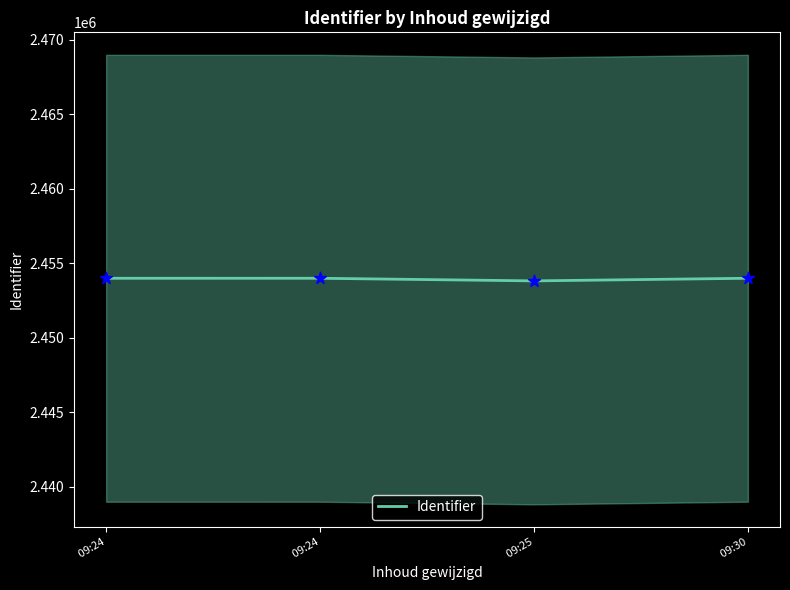

Approximately how many times larger is the value at  09:24 compared to  09:25?

1.0